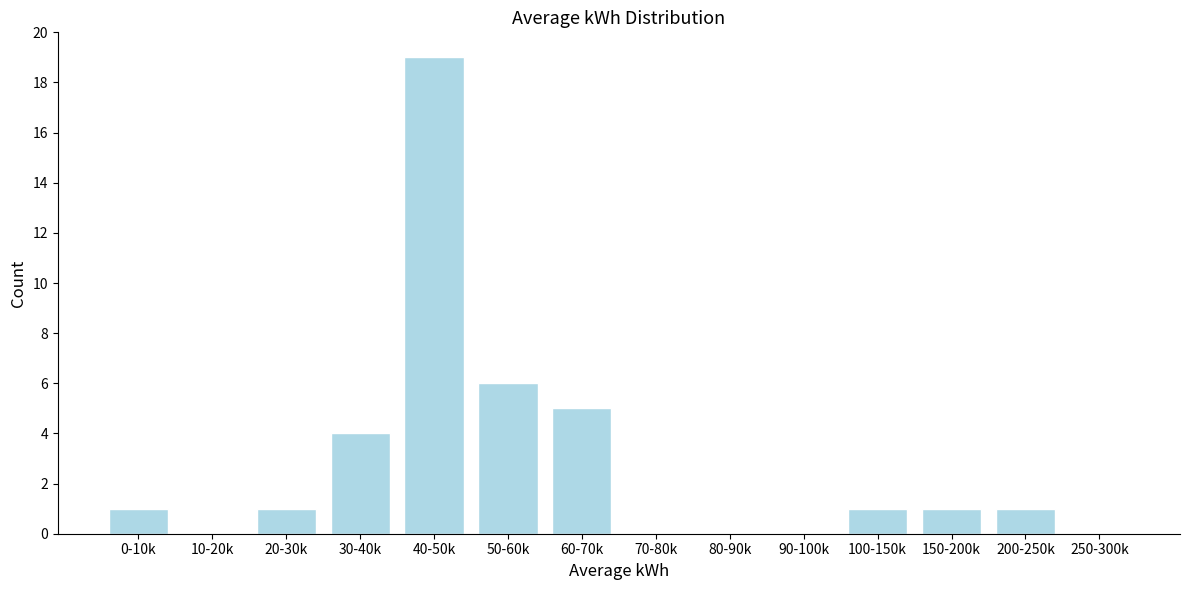

Reading left to right, what are all the values shown in this chart?

0-10k=1	10-20k=0	20-30k=1	30-40k=4	40-50k=19	50-60k=6	60-70k=5	70-80k=0	80-90k=0	90-100k=0	100-150k=1	150-200k=1	200-250k=1	250-300k=0